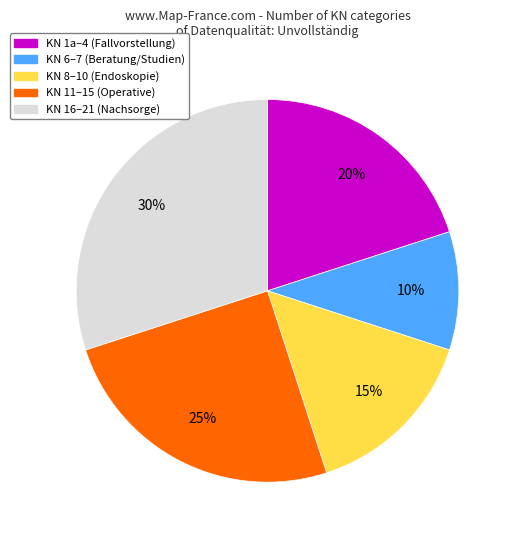

Rank the categories by value from highest to lowest.

KN 16–21 (Nachsorge), KN 11–15 (Operative), KN 1a–4 (Fallvorstellung), KN 8–10 (Endoskopie), KN 6–7 (Beratung/Studien)